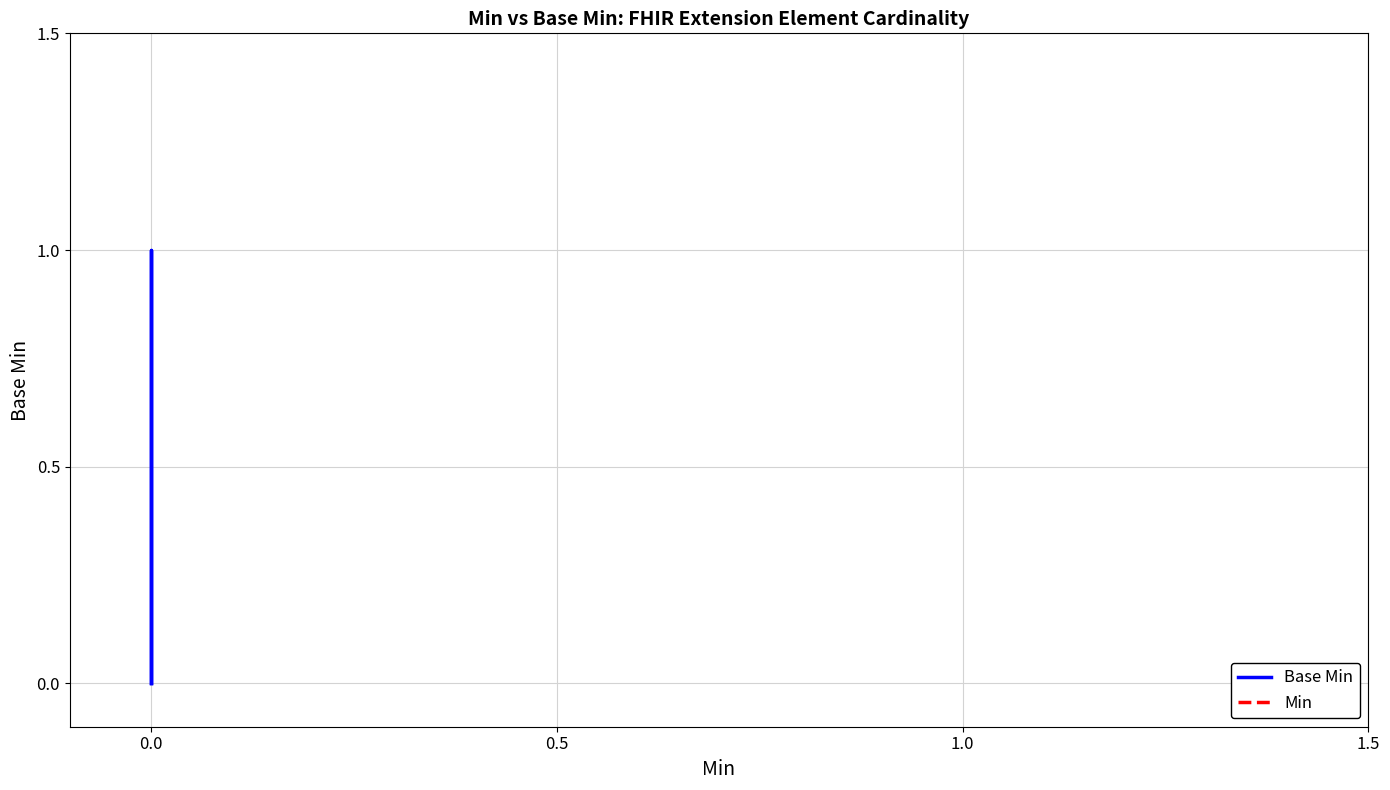

What is the sum of all Base Min values?

1